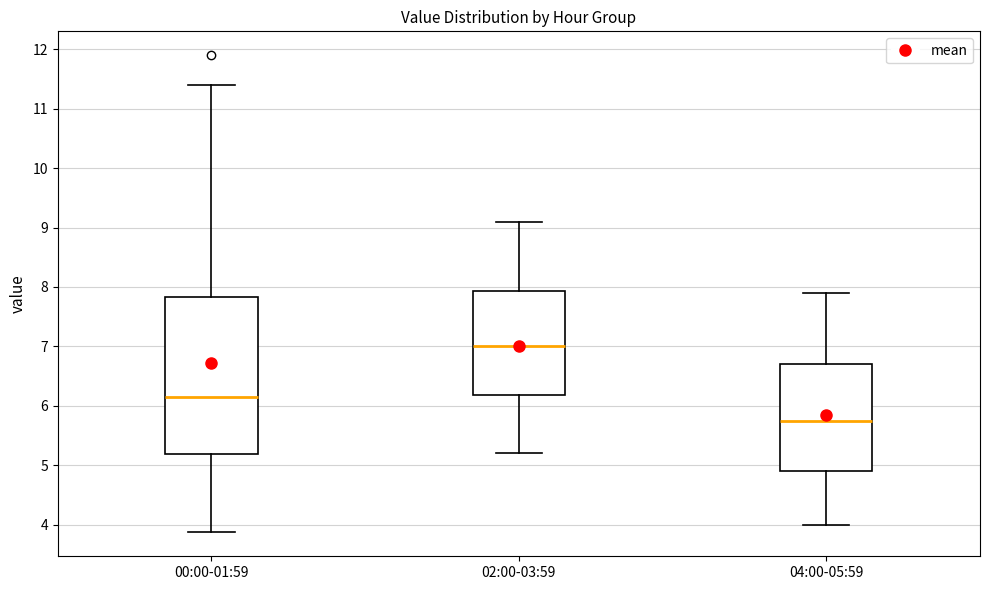

Reading left to right, transcribe this box plot: for each box, give where its median line is, the range the box spans, and where its two whiskers end, as read against the y-axis. The values are not printed on the chart, so give them approximately, as read against the axis.

00:00-01:59: median 6.2, box 5.2 to 7.8, whiskers 3.9 to 11.4
02:00-03:59: median 7.0, box 6.2 to 7.9, whiskers 5.2 to 9.1
04:00-05:59: median 5.8, box 4.9 to 6.7, whiskers 4.0 to 7.9